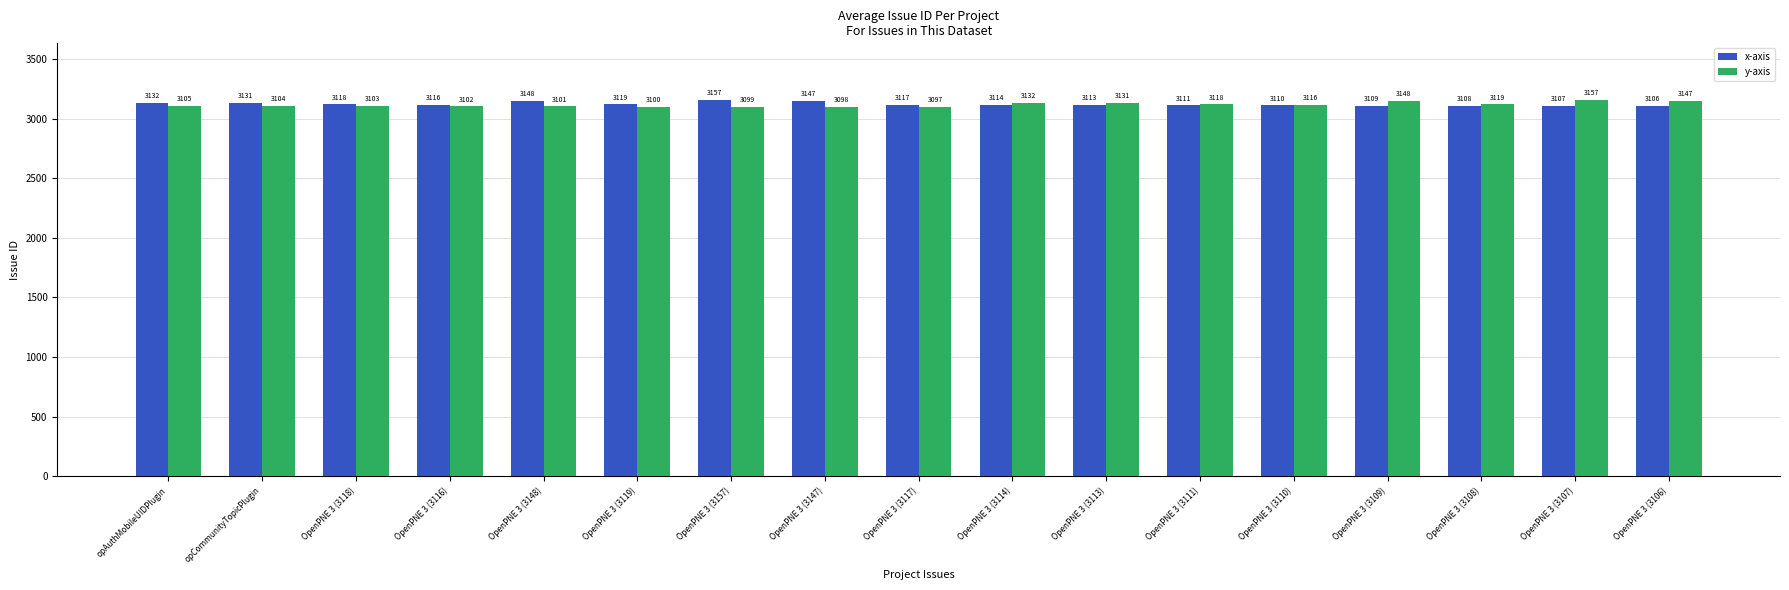

What are all the series names shown in the legend?

x-axis, y-axis